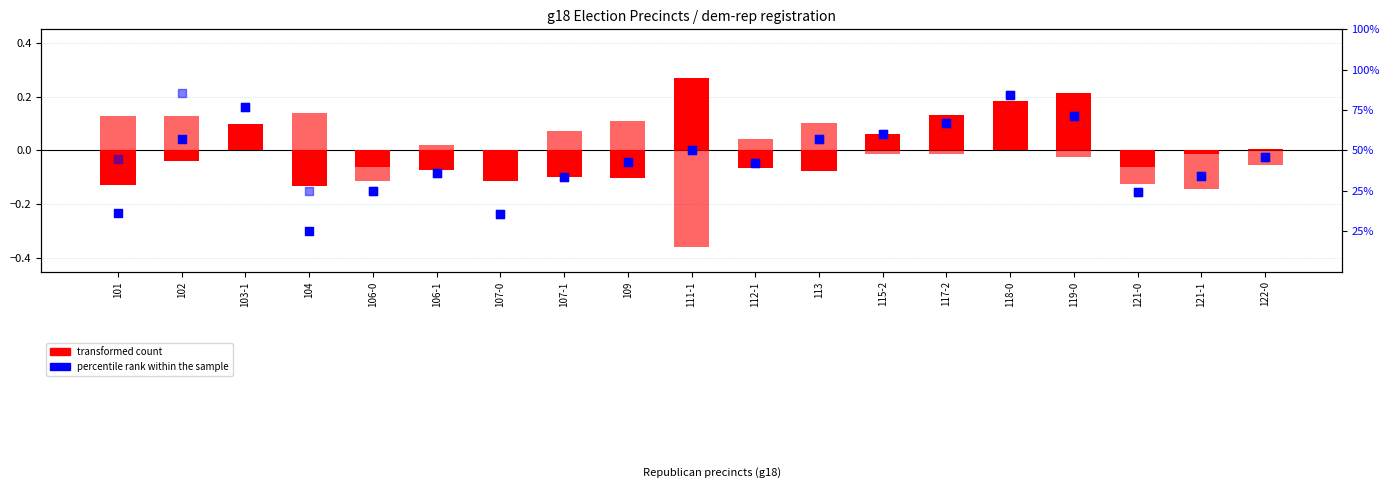

Is the value of percentile rank within the sample (dem) at 109 greater than the value of transformed count (dem) at 104?

No